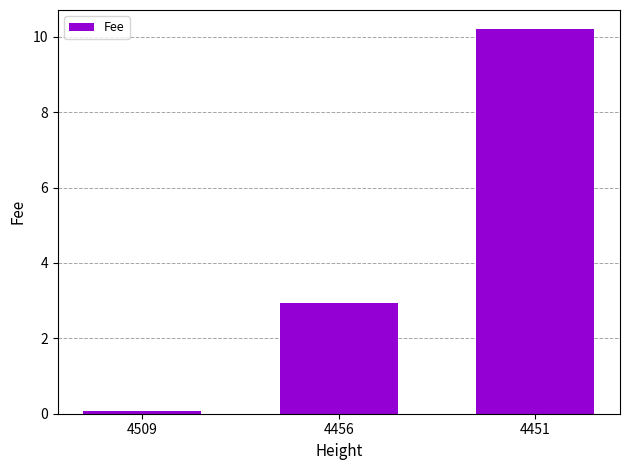

What is the approximate value at 4456?

2.9